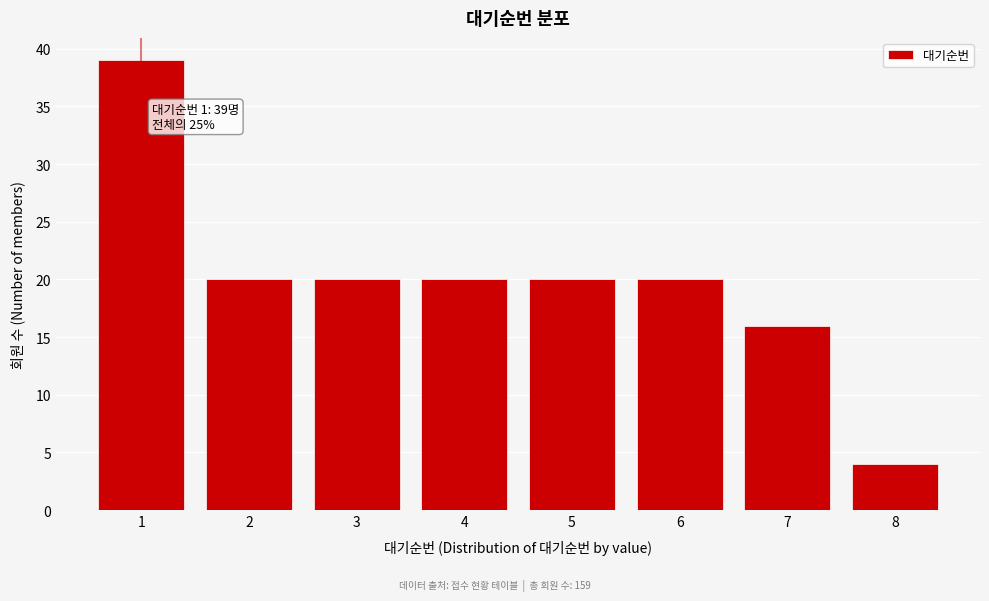

Reading right to left, what are all the values shown in this chart?

8=4	7=16	6=20	5=20	4=20	3=20	2=20	1=39